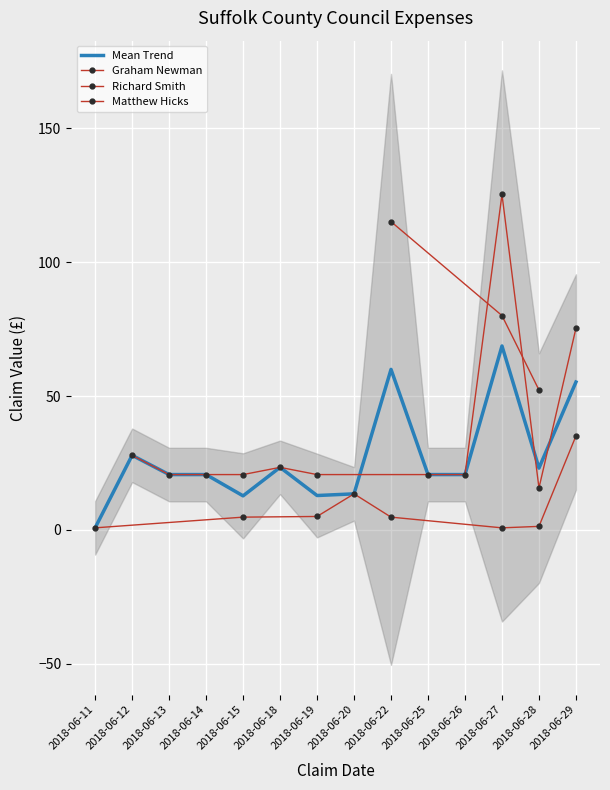

True or false: Mean Trend has a value of 12.9 at 2018-06-19.

True